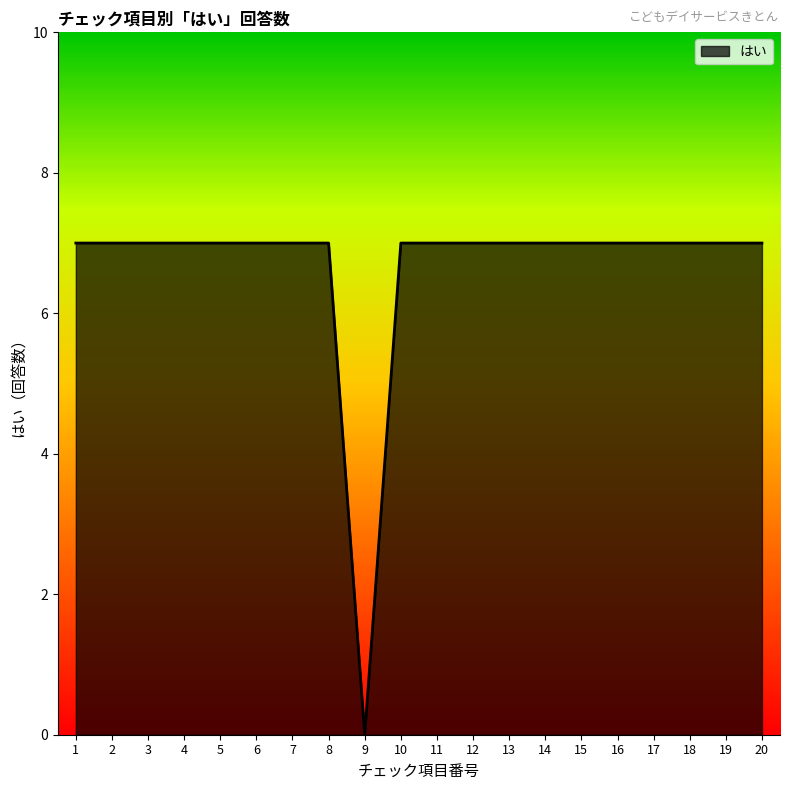

Reading left to right, list all the values displayed in this chart.

1=7	2=7	3=7	4=7	5=7	6=7	7=7	8=7	9=0	10=7	11=7	12=7	13=7	14=7	15=7	16=7	17=7	18=7	19=7	20=7